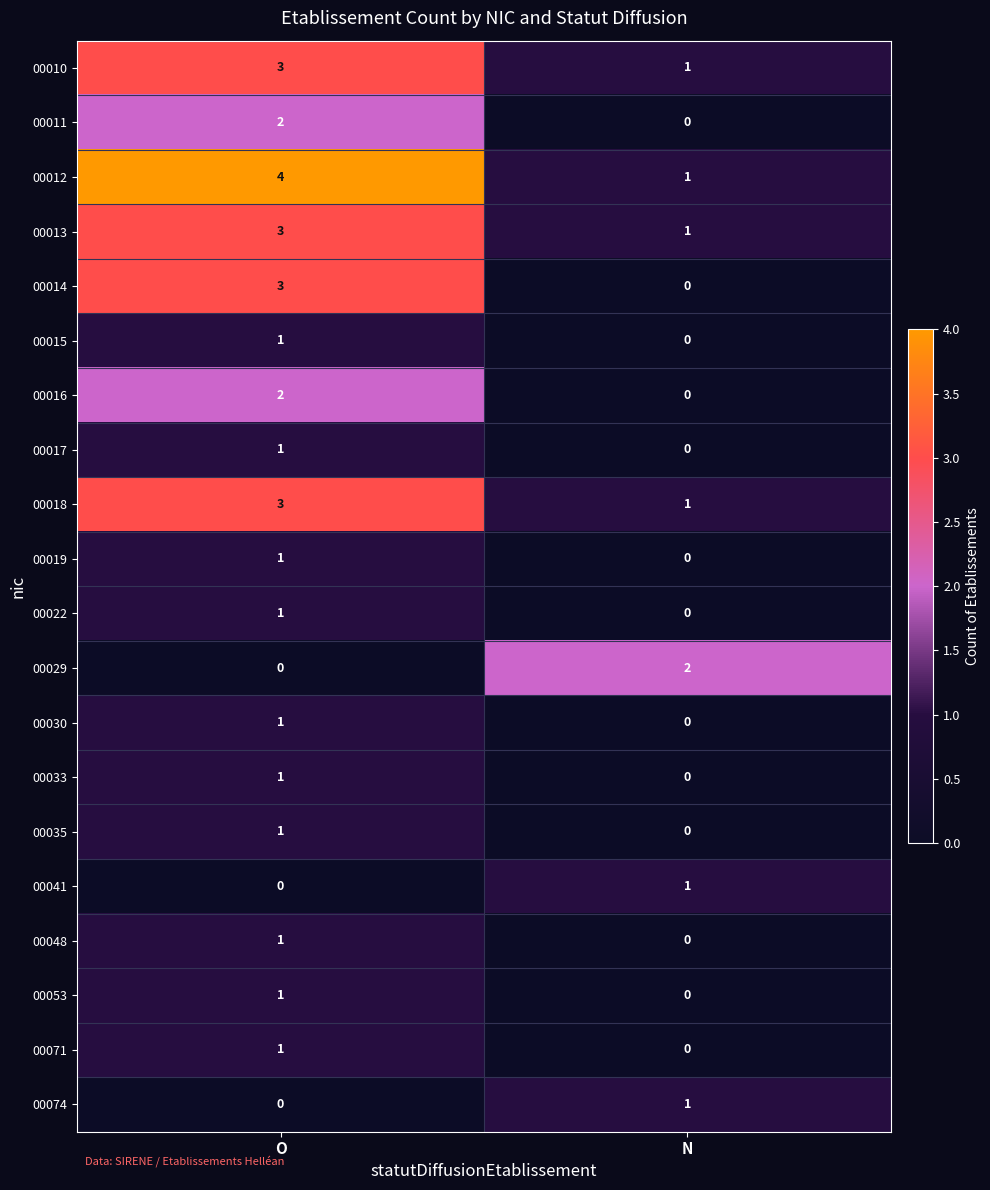

How many data points does each series have?

2